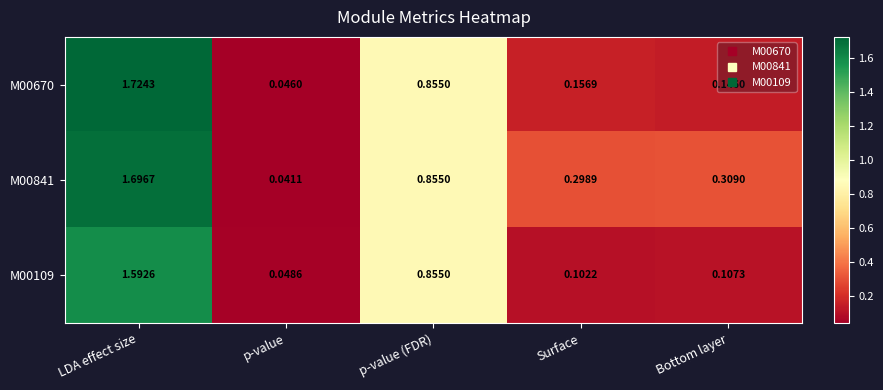

At which label is M00109 closest to 0?

p-value